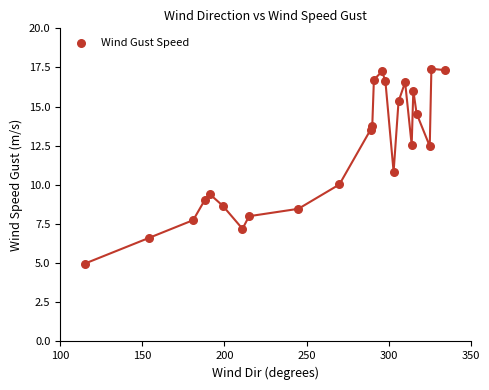

What is the range of X values (max minus min)?

219.0